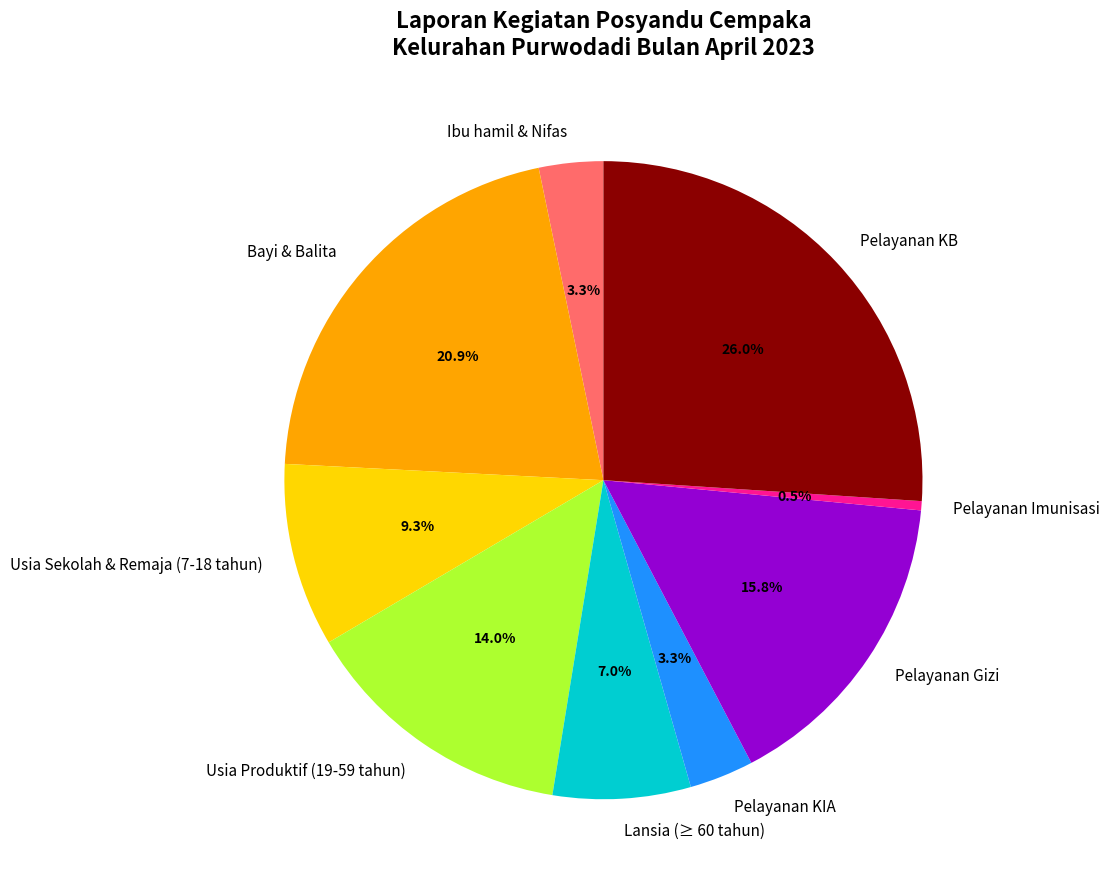

What is the total percentage of Pelayanan KIA and Pelayanan Gizi?

19.1%